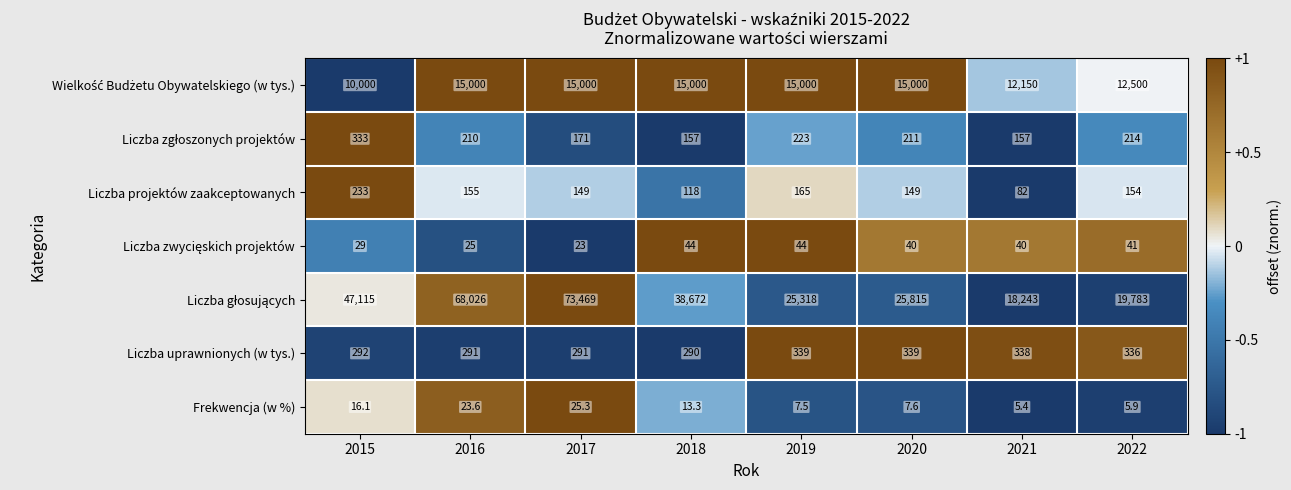

Is it true that Frekwencja (w %) equals 5.4 at 2021?

True